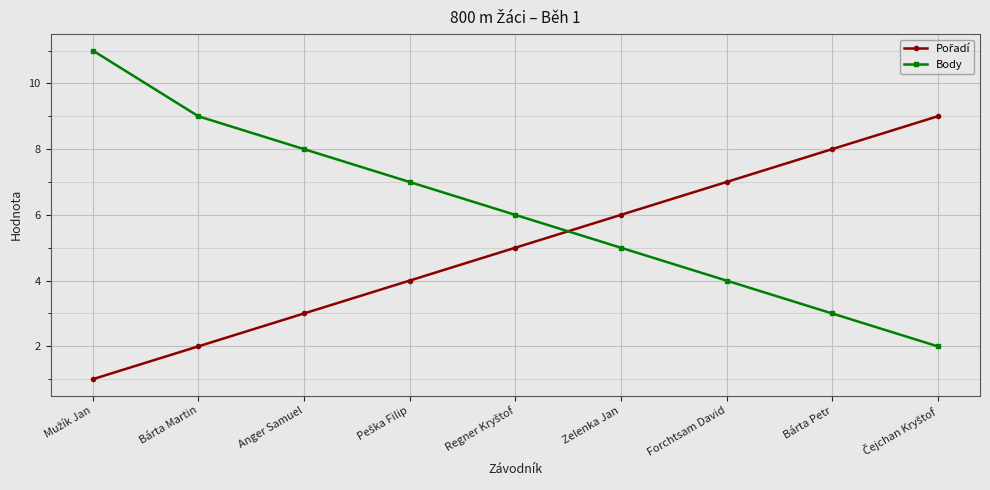

Which series has the largest total across all categories?

Body